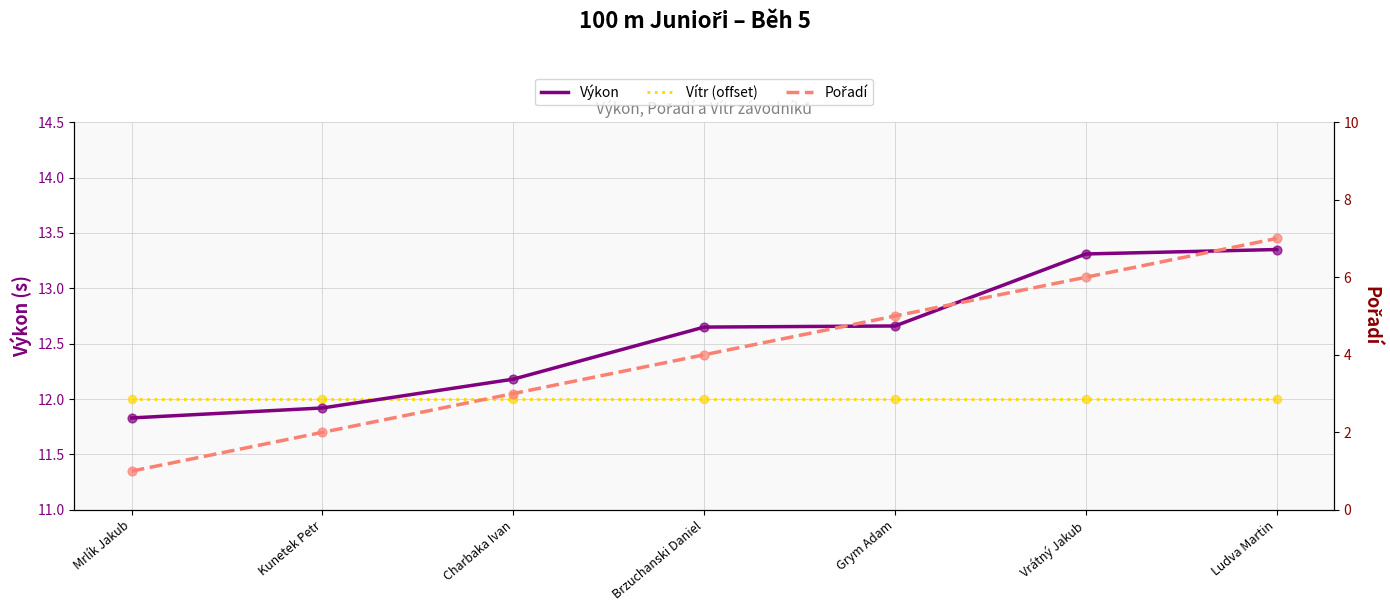

Which series reaches the minimum Y coordinate?

Pořadí